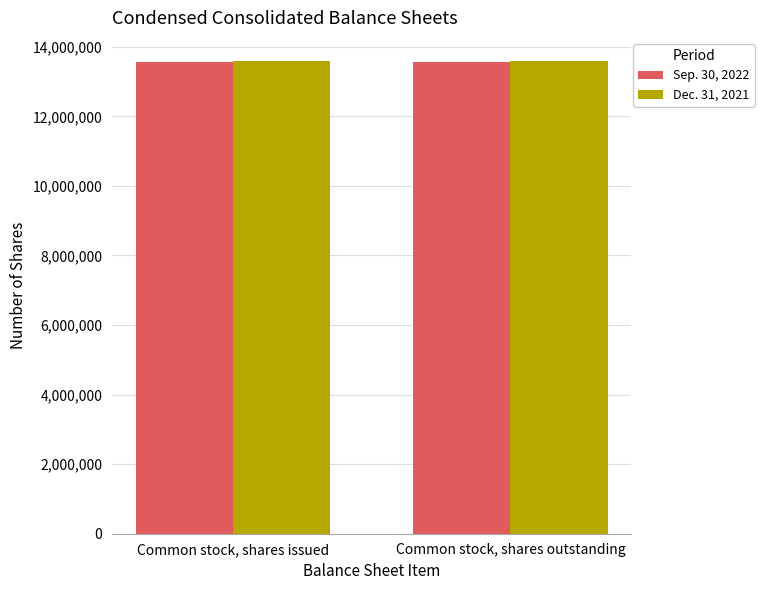

What is the average value of the Sep. 30, 2022 series?

13569700